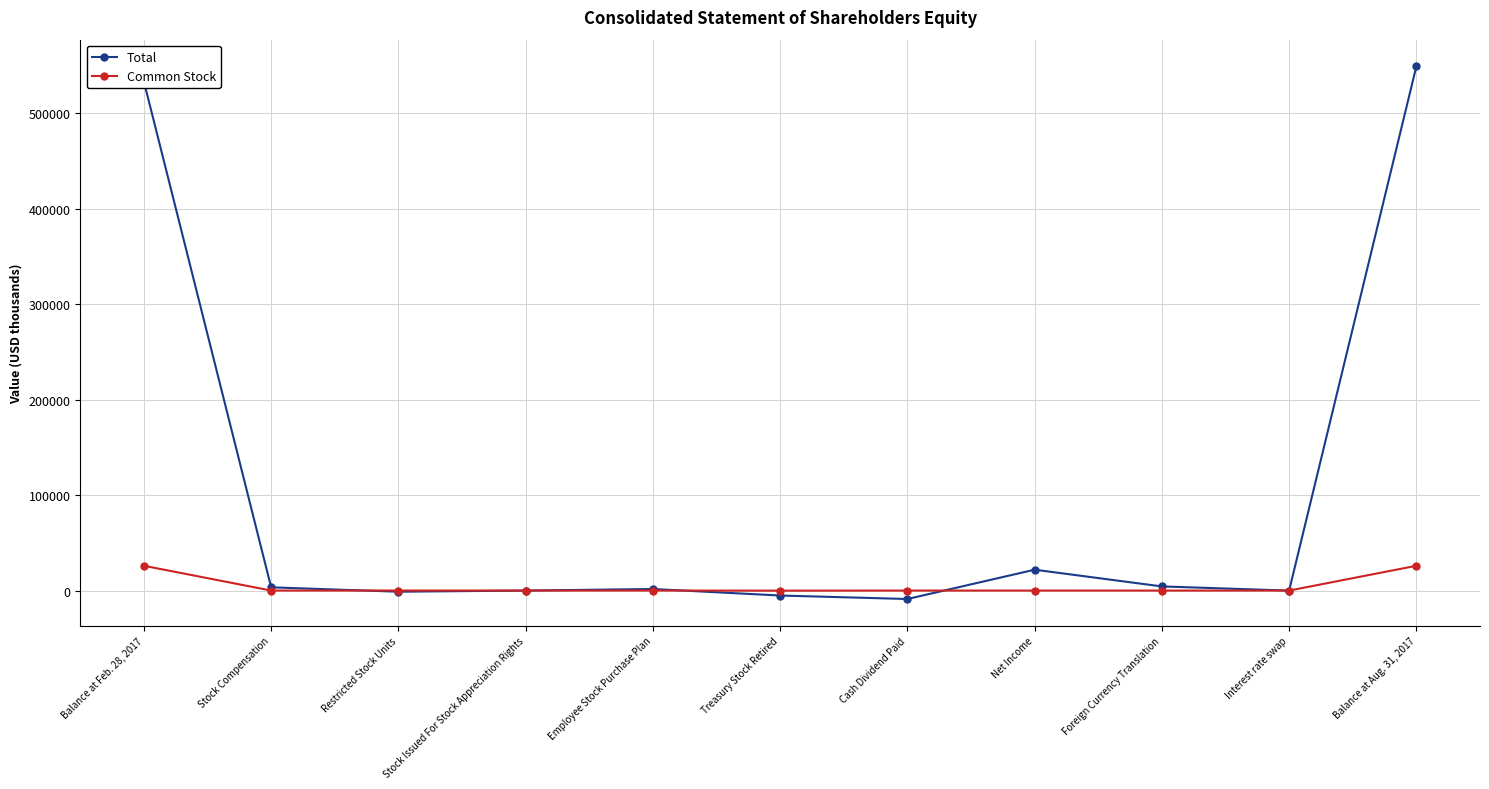

What is the label of the 2nd point from the right?

Interest rate swap